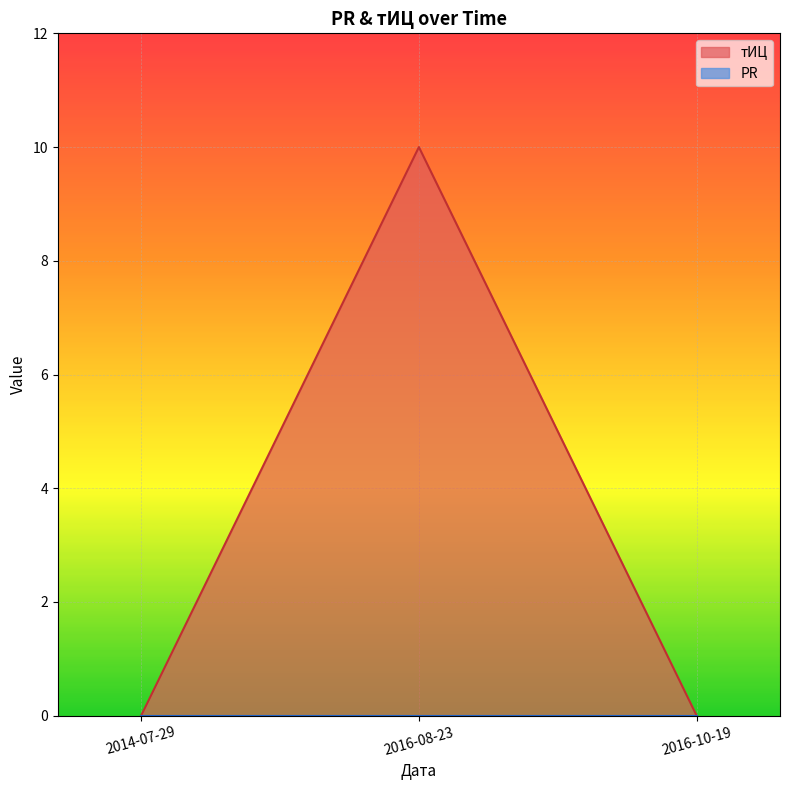

Read the value at 2016-08-23, to the nearest 10.

10